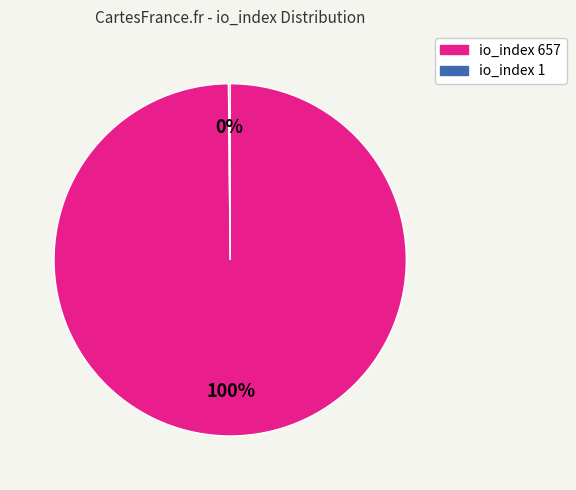

The io_index 657 slice represents 100% of the pie. True or false?

True